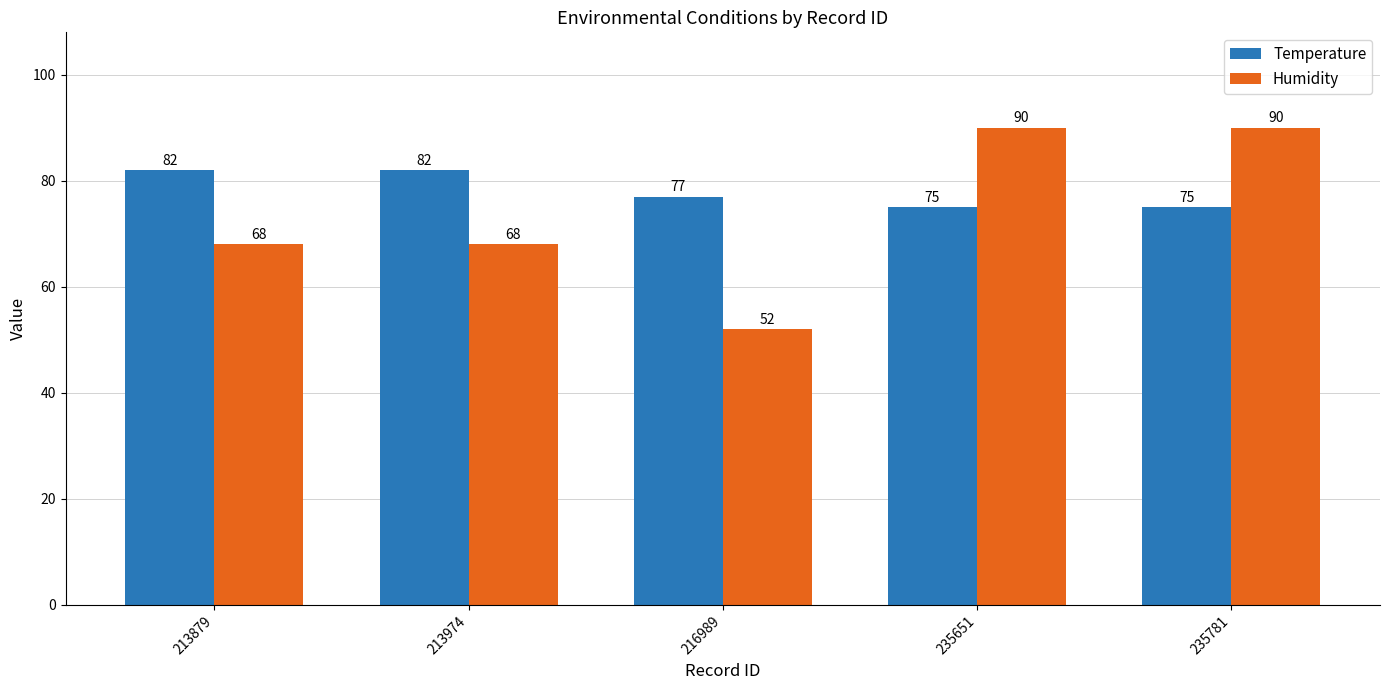

Does the chart contain stacked bars?

No